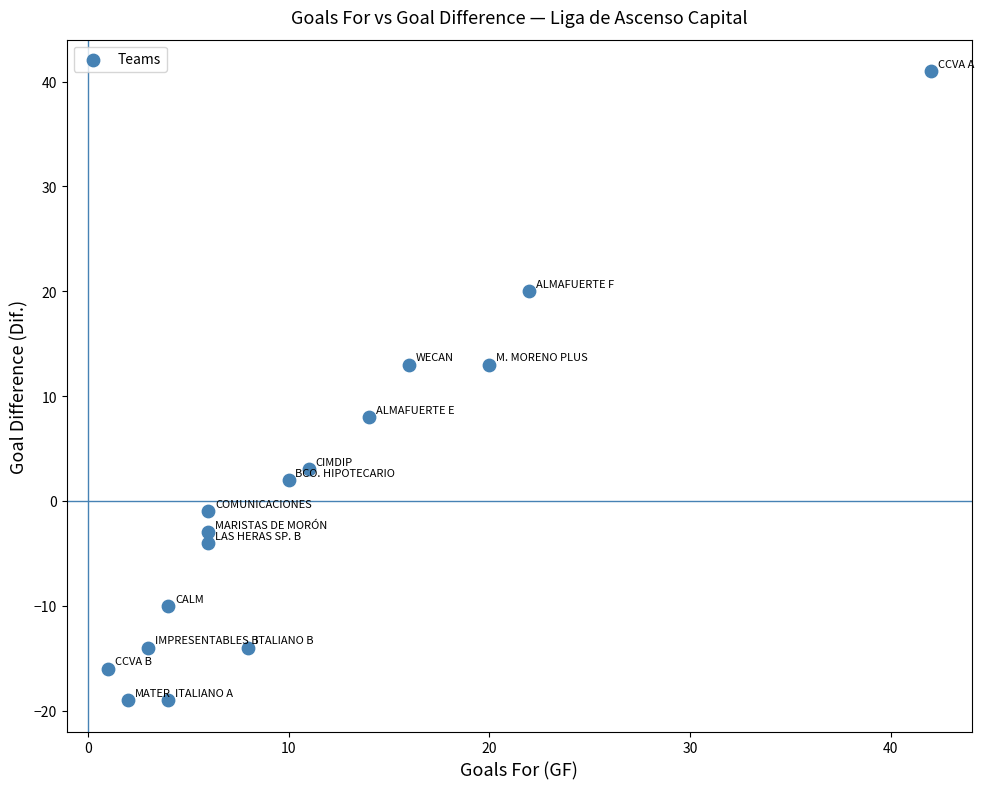

What is the range of Y values (max minus min)?

60